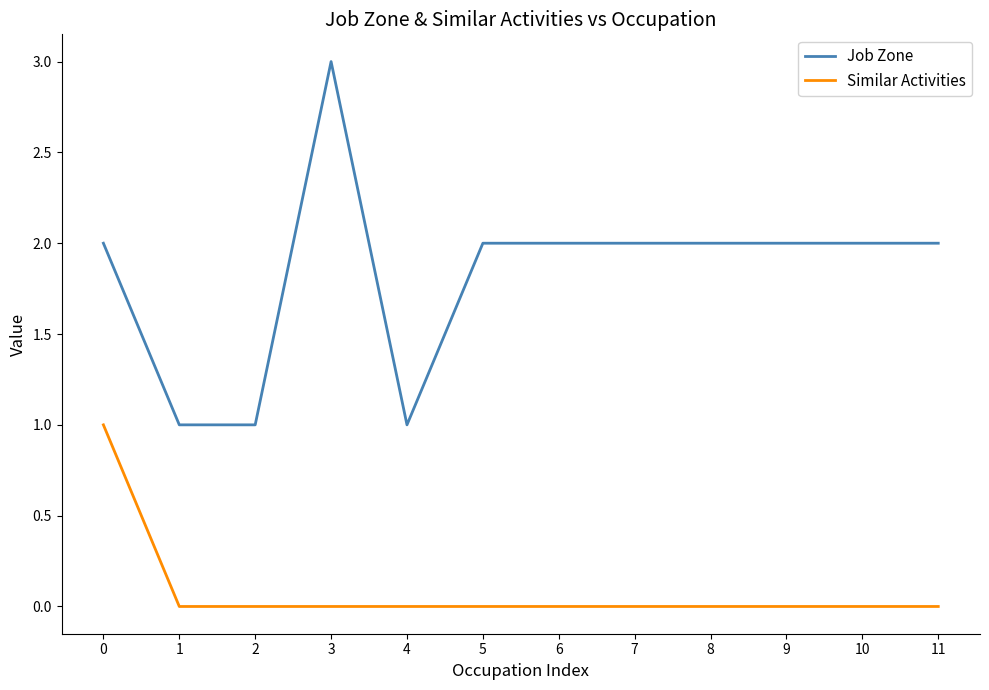

What is the total value across all series at 3?

3